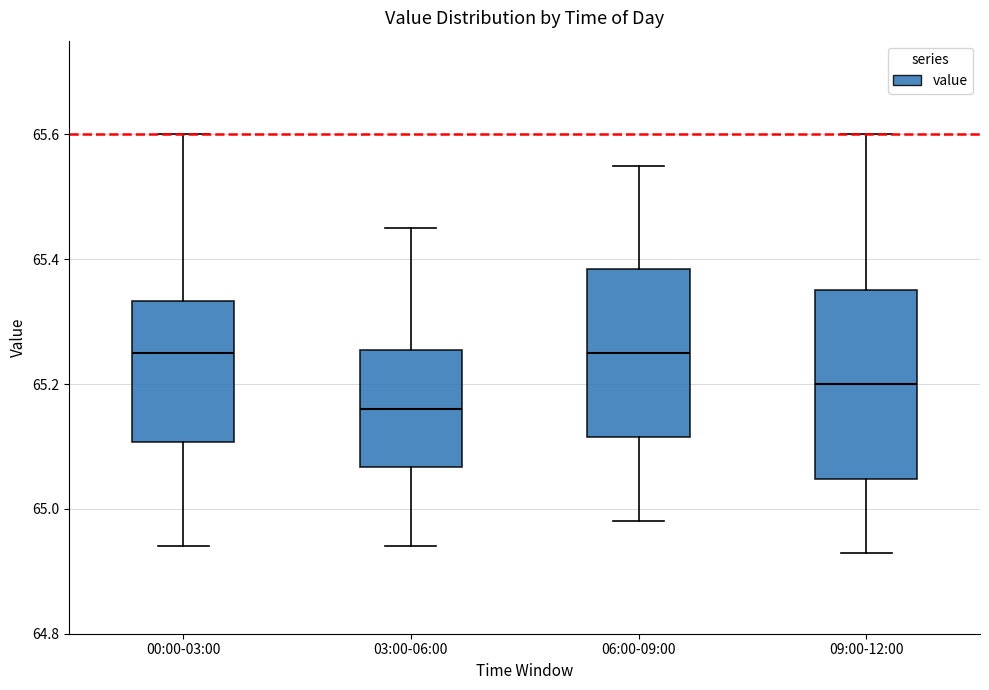

Reading left to right, transcribe this box plot: for each box, give where its median line is, the range the box spans, and where its two whiskers end, as read against the y-axis. The values are not printed on the chart, so give them approximately, as read against the axis.

00:00-03:00: median 65.26, box 65.10 to 65.34, whiskers 64.94 to 65.60
03:00-06:00: median 65.16, box 65.06 to 65.26, whiskers 64.94 to 65.46
06:00-09:00: median 65.26, box 65.12 to 65.38, whiskers 64.98 to 65.56
09:00-12:00: median 65.20, box 65.04 to 65.36, whiskers 64.94 to 65.60